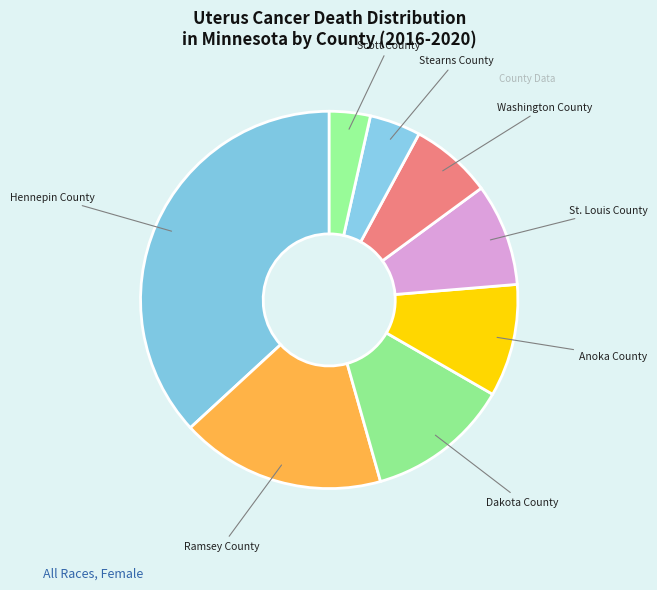

How many slices are in this pie chart?

8